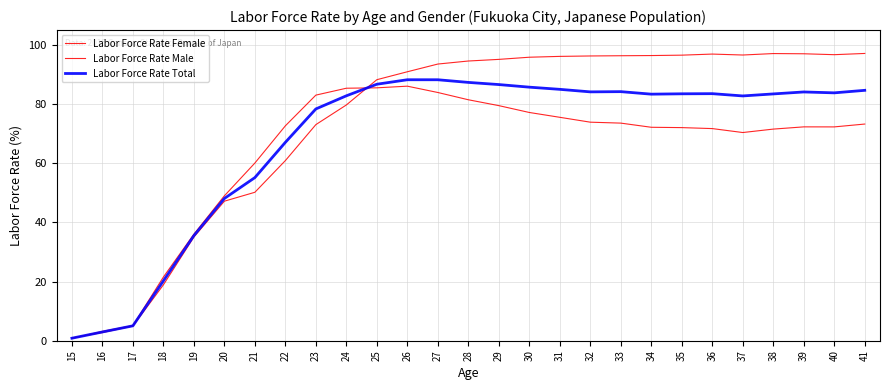

Which series ends up on top after the final intersection of Labor Force Rate Female and Labor Force Rate Male?

Labor Force Rate Male